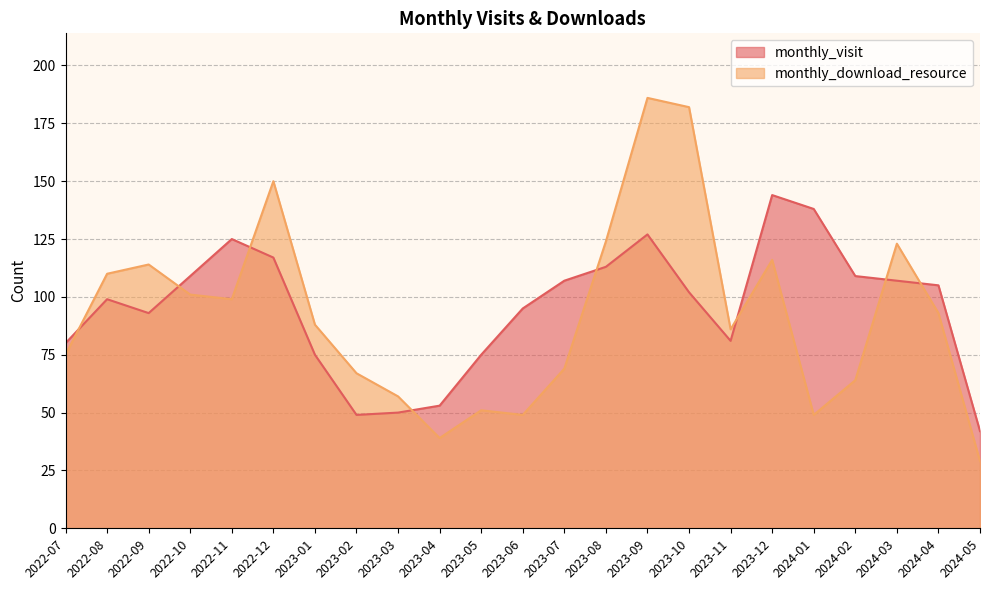

What is the minimum value for monthly_download_resource?

29